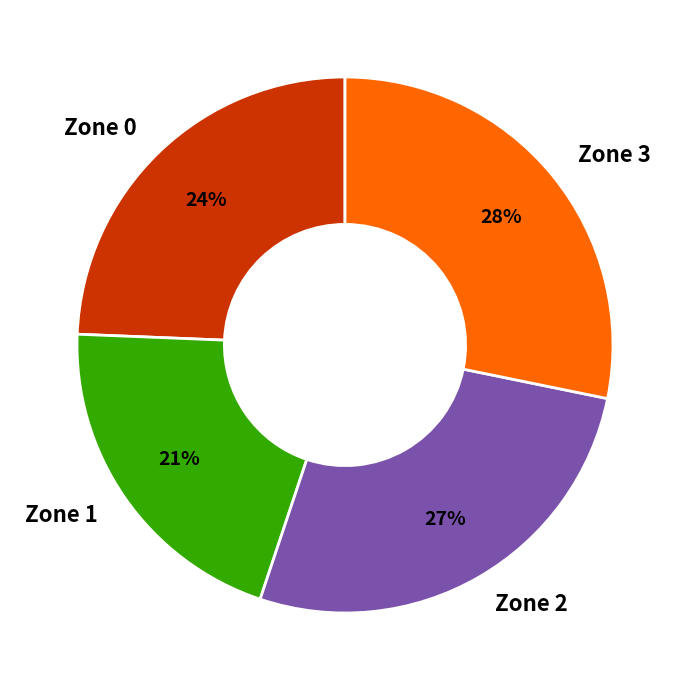

What percentage is the Zone 1 slice, to the nearest percent?

21%